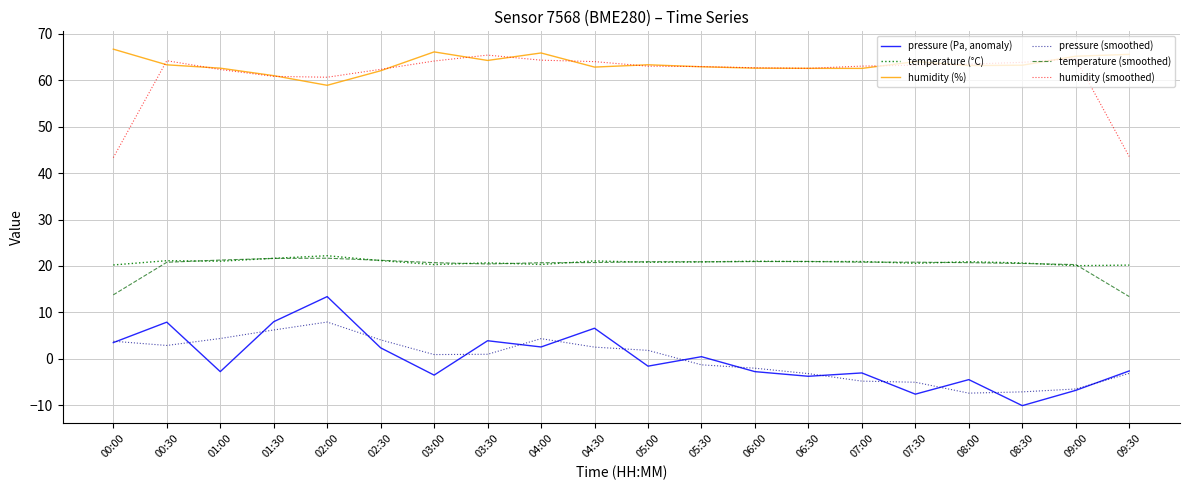

In temperature (smoothed), how many points are lower than both neighbors (excluding endpoints)?

2